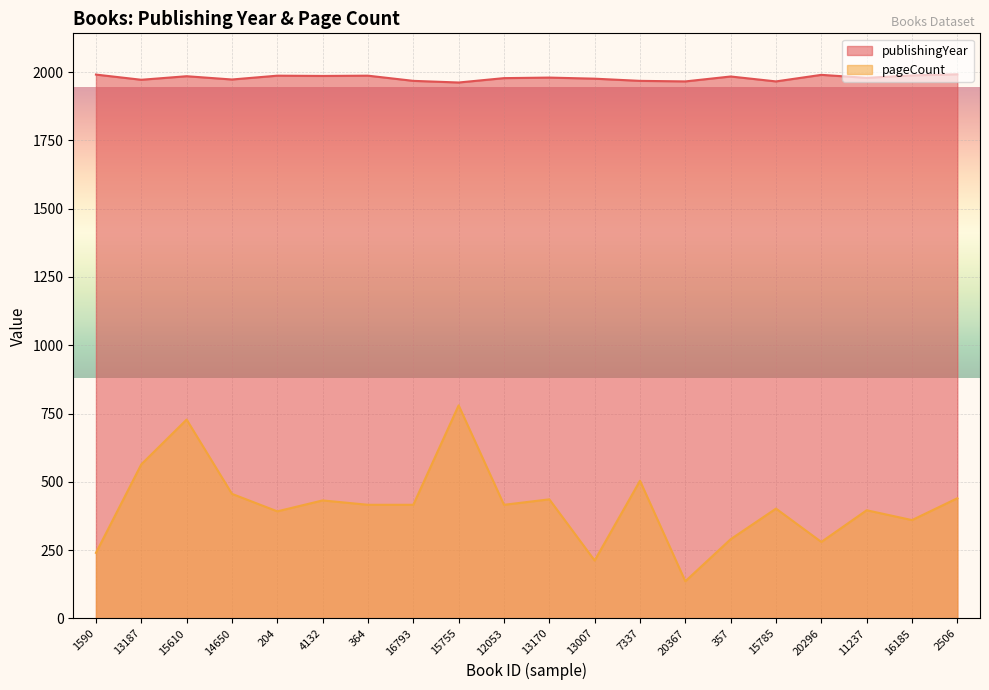

What is the approximate value of publishingYear at 20296, to the nearest 10?

1990